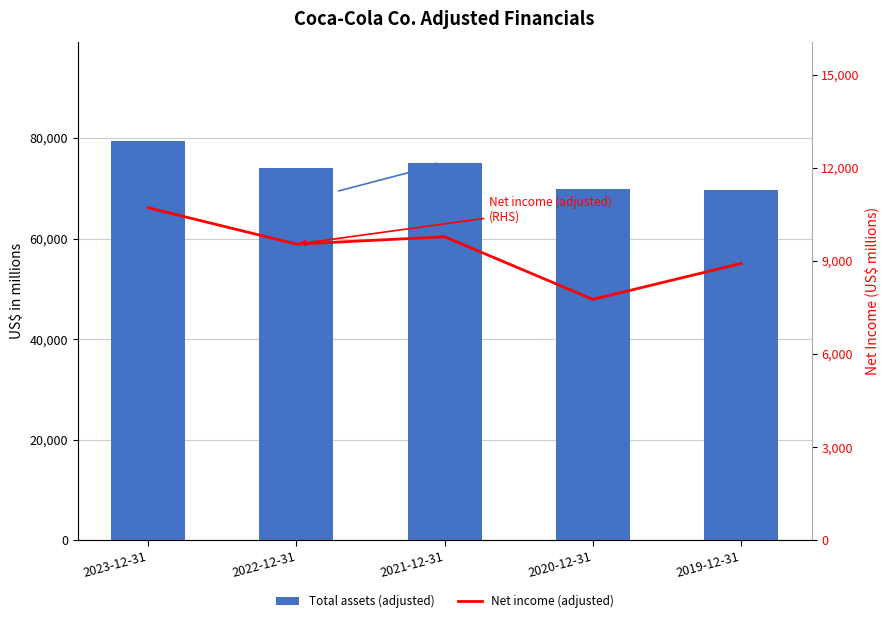

What position from the left is 2023-12-31?

1